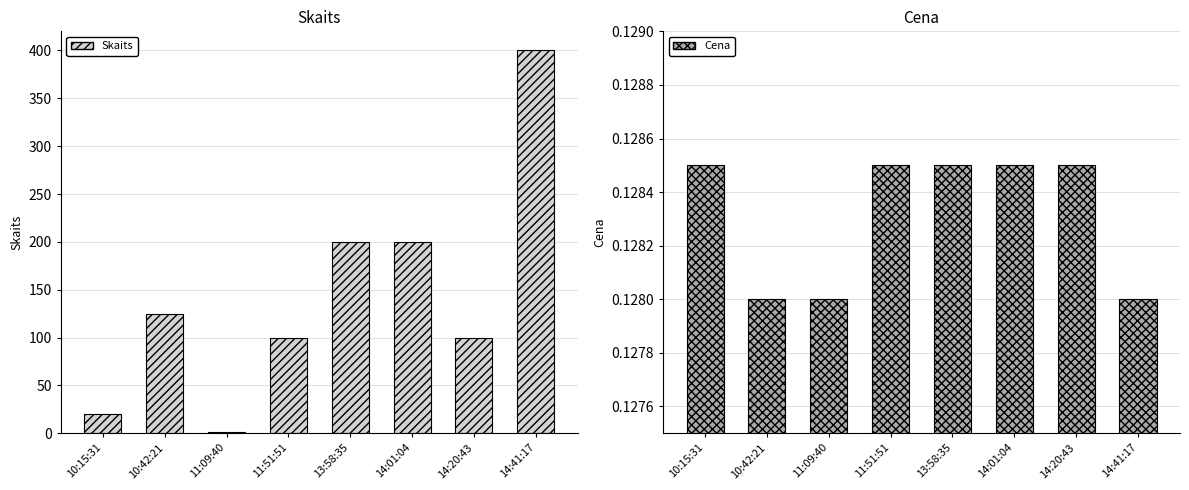

Which series has the largest total across all categories?

Skaits